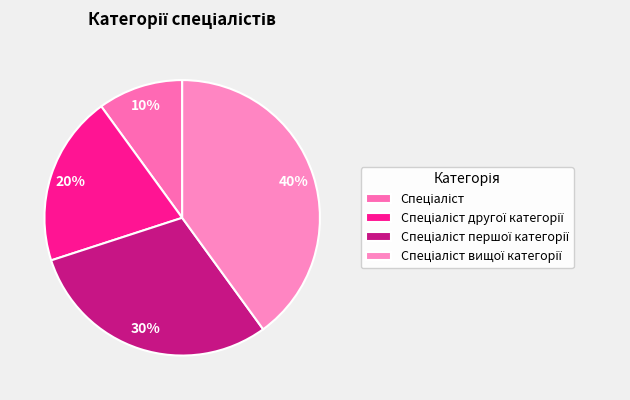

Is the sum of Спеціаліст and Спеціаліст другої категорії greater than half?

No